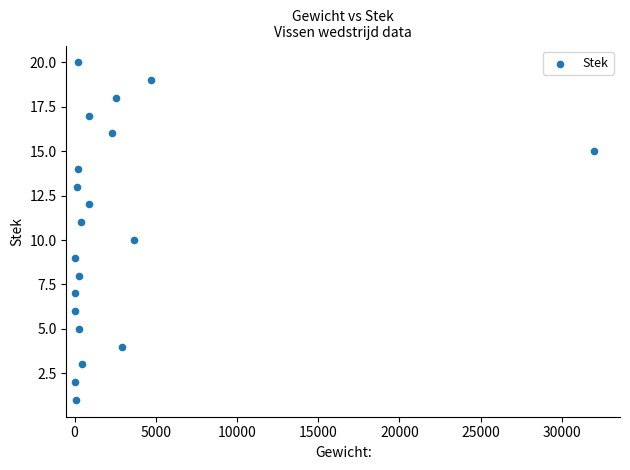

What is the range of X values (max minus min)?

31980